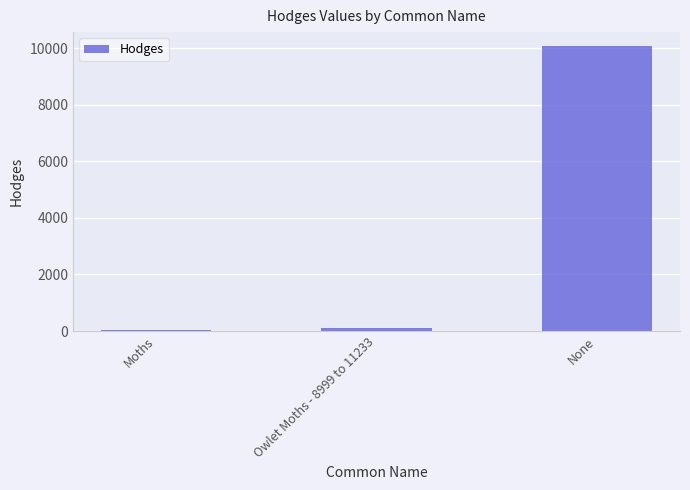

Approximately how many times larger is the value at None compared to Owlet Moths - 8999 to 11233?

107.6